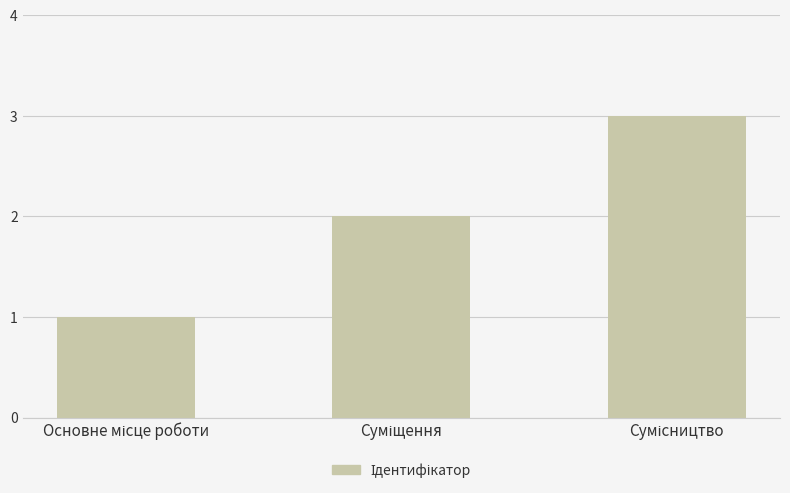

What is the maximum value shown in the chart?

3